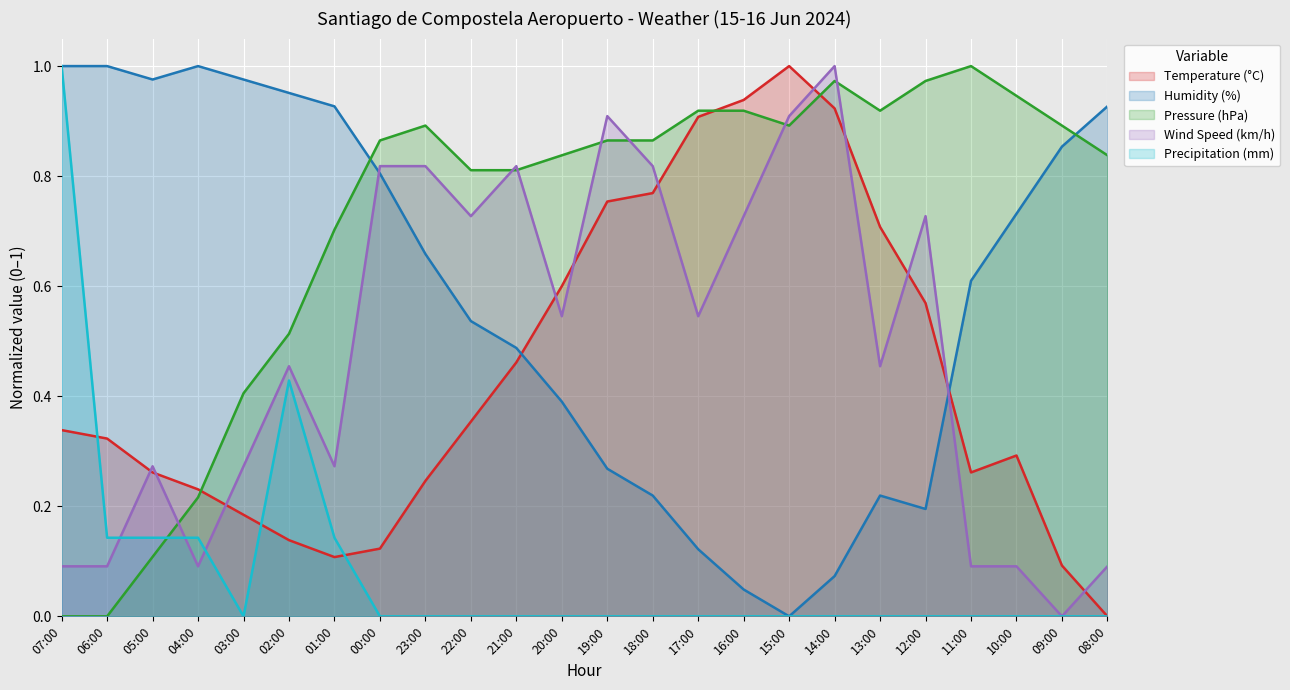

Which series has the largest total across all categories?

Pressure (hPa)